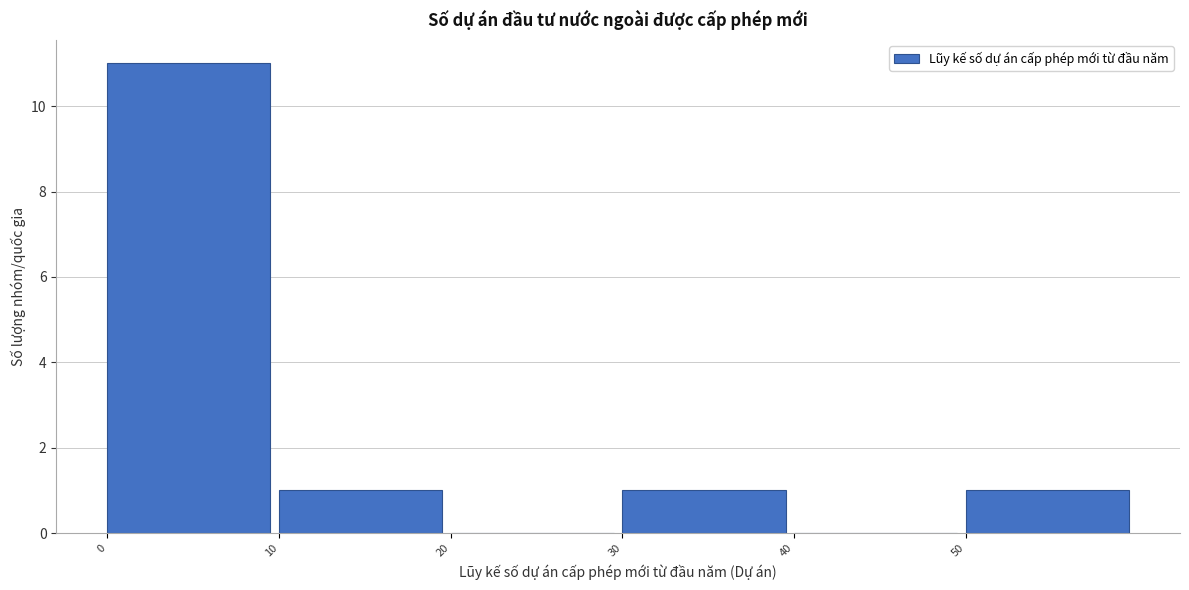

Reading left to right, list every bar in this chart as the range it spans on the x-axis followed by its height. The values are not printed on the chart, so give them approximately, as read against the axis.

0 to 10: 11
10 to 20: 1
20 to 30: 0
30 to 40: 1
40 to 50: 0
50 to 60: 1